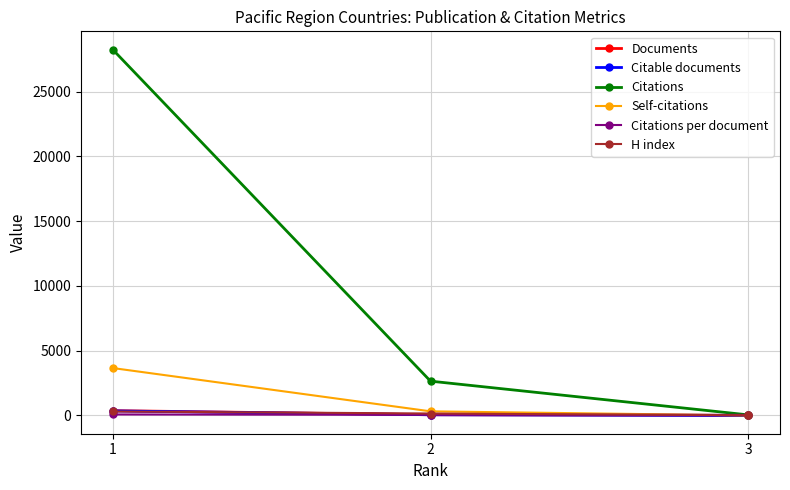

Is it true that Citable documents equals 1.0 at 3?

True